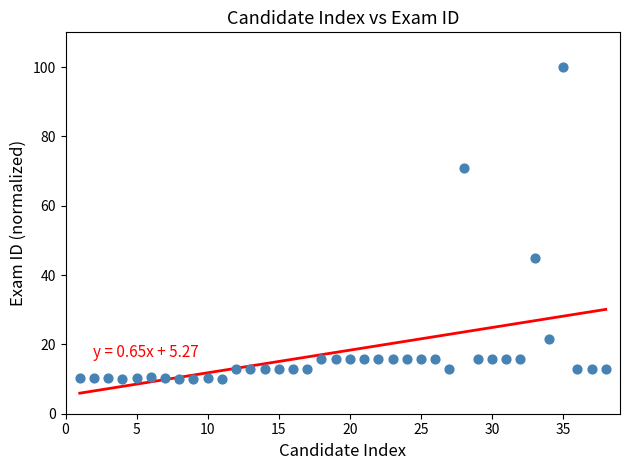

What Y value in the scatter plot is closest to 55?

44.8